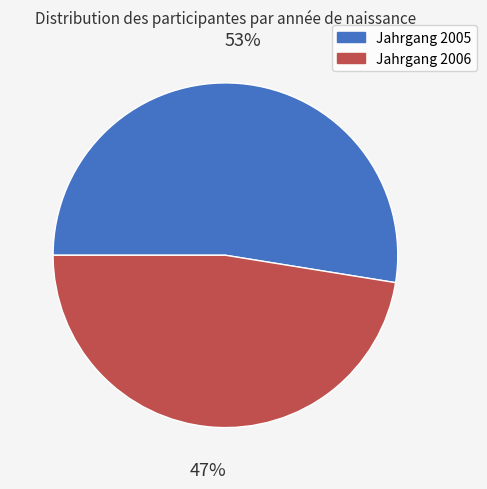

Is there any slice that represents more than half of the pie?

Yes